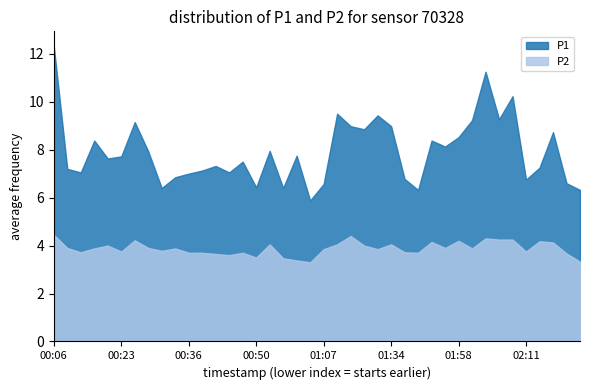

What is the label of the 17th point from the left?

00:52